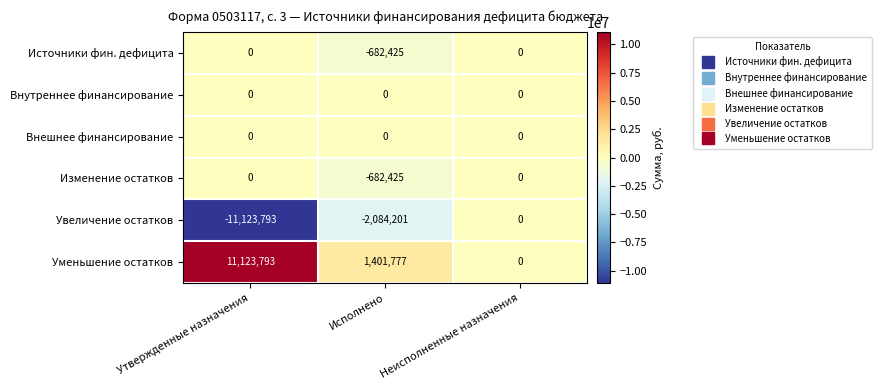

Is the value of Уменьшение остатков at Исполнено greater than the value of Изменение остатков at Неисполненные назначения?

Yes